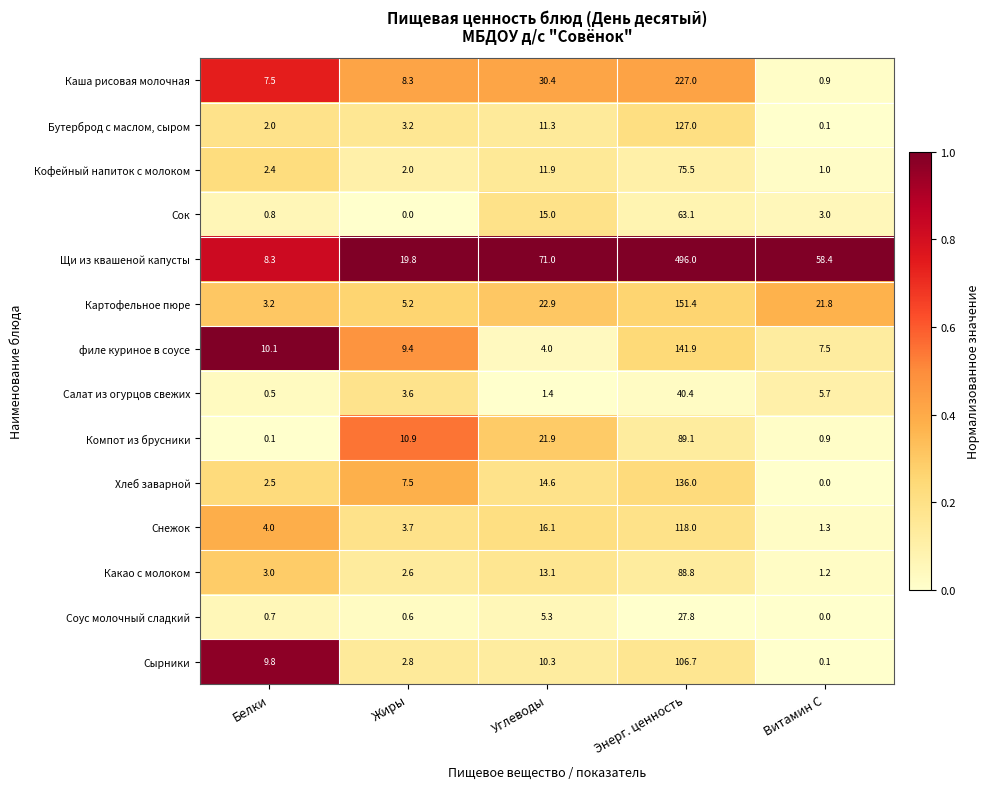

What is the approximate value of Хлеб заварной at Белки?

2.5